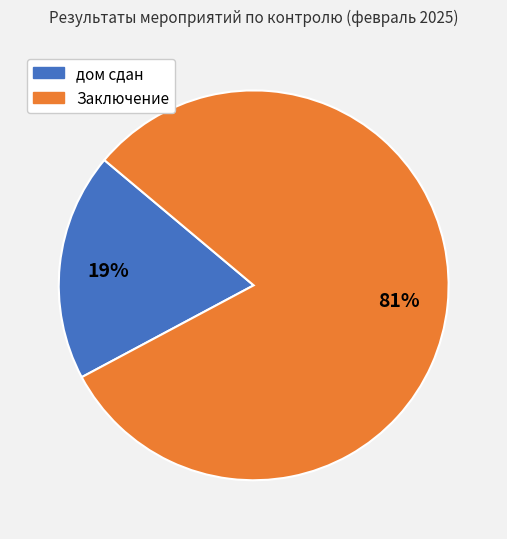

What is the ratio of the value at Заключение to the value at дом сдан?

4.3